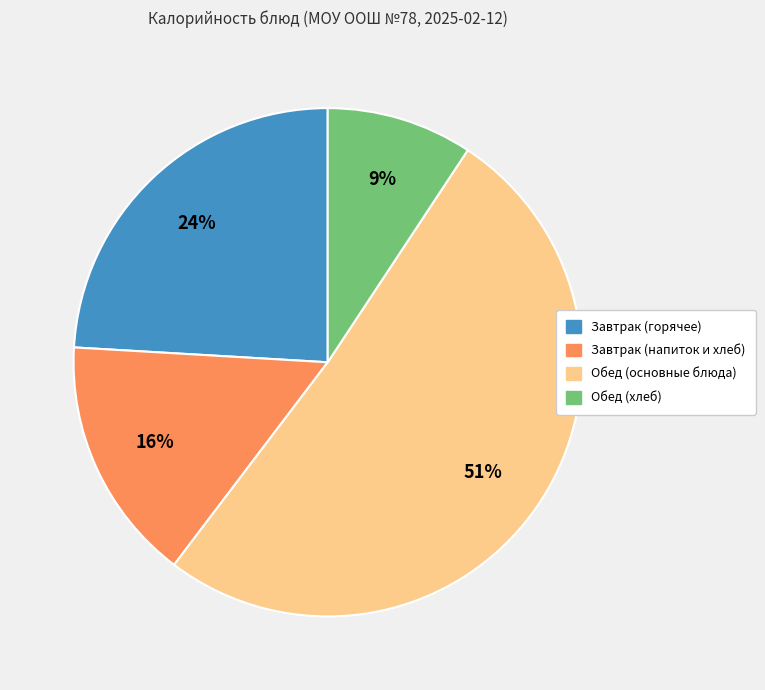

Combined, do Обед (хлеб) and Завтрак (горячее) account for over 50%?

No